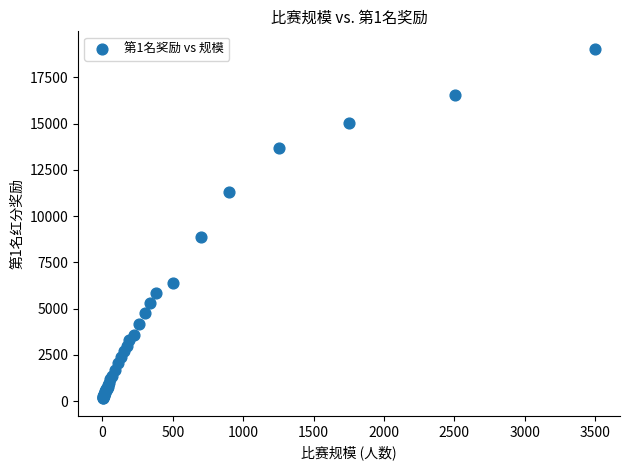

What Y value in the scatter plot is closest to 9592?

8889.0